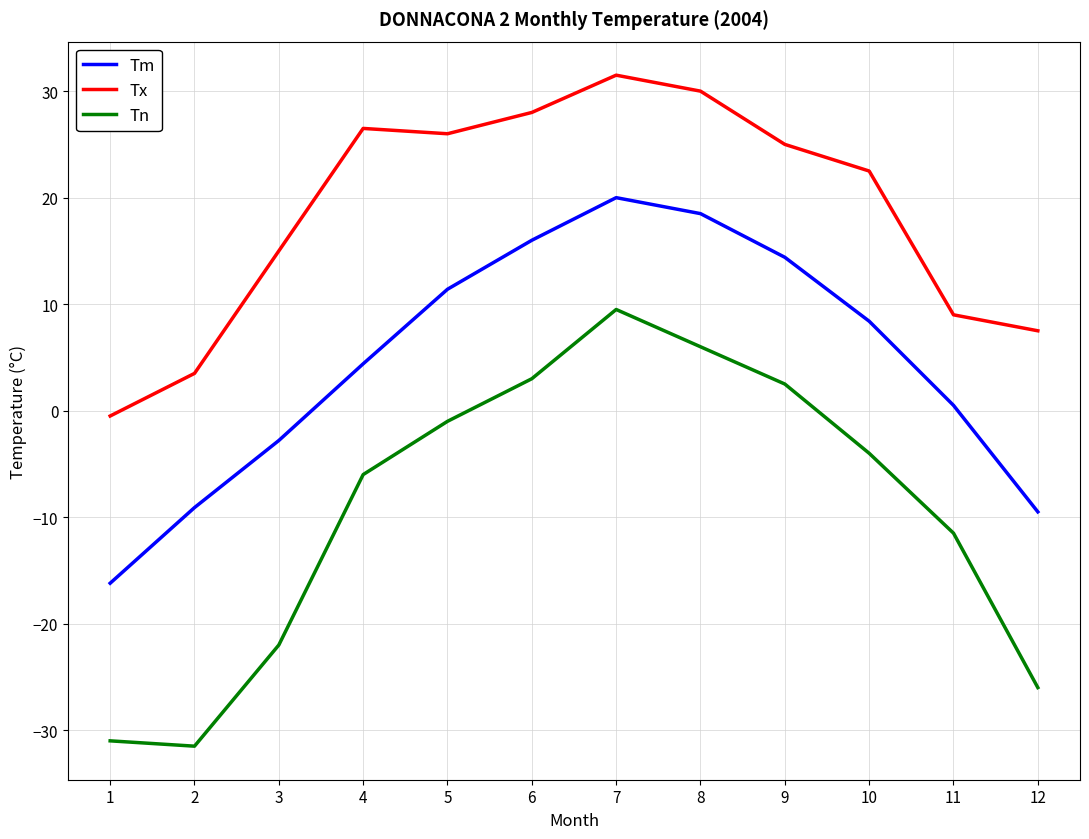

How many values in the Tm series exceed 8?

6